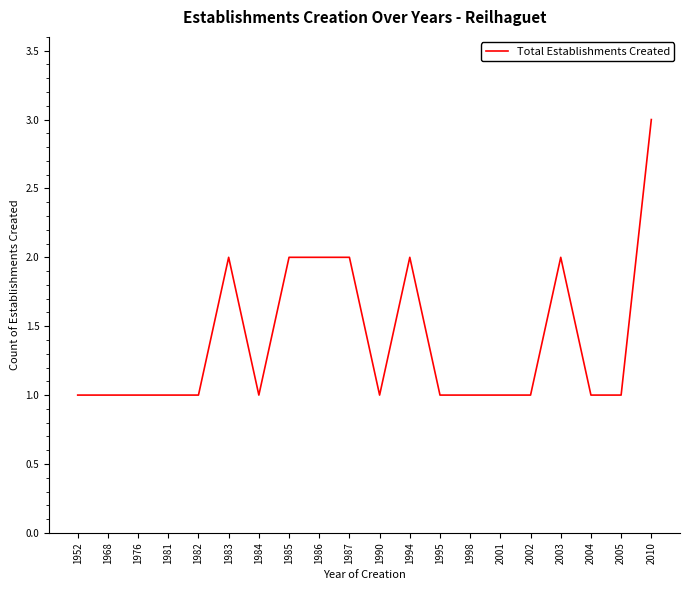

What is the sum of all values?

28